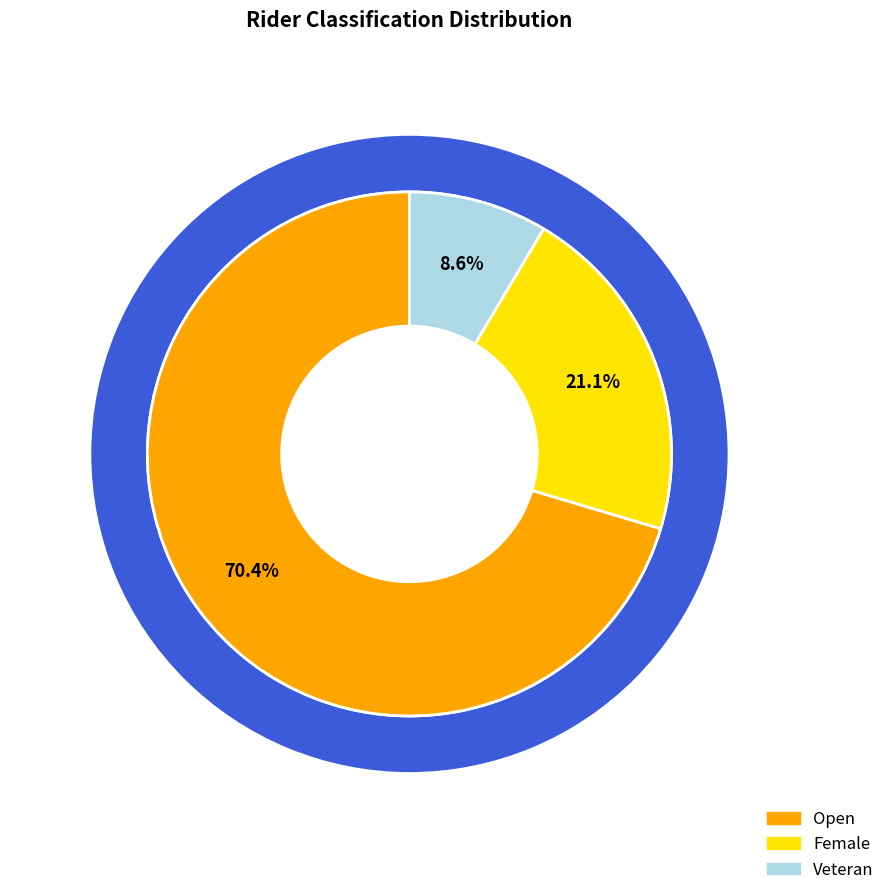

How many slices are in this pie chart?

3